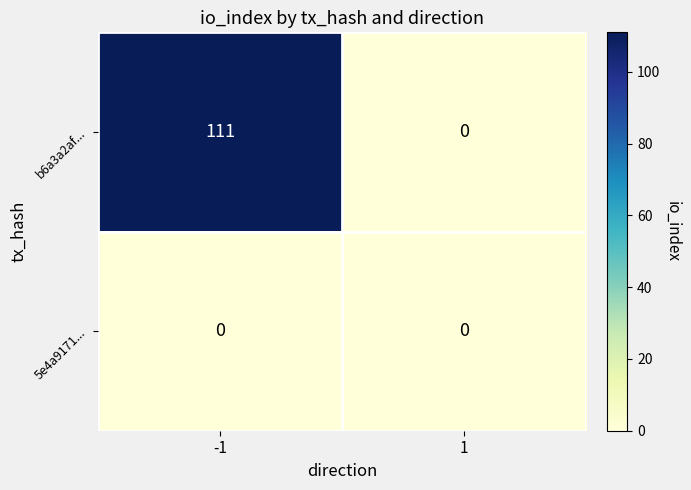

What is the difference between the maximum and minimum values in the b6a3a2af... series?

111